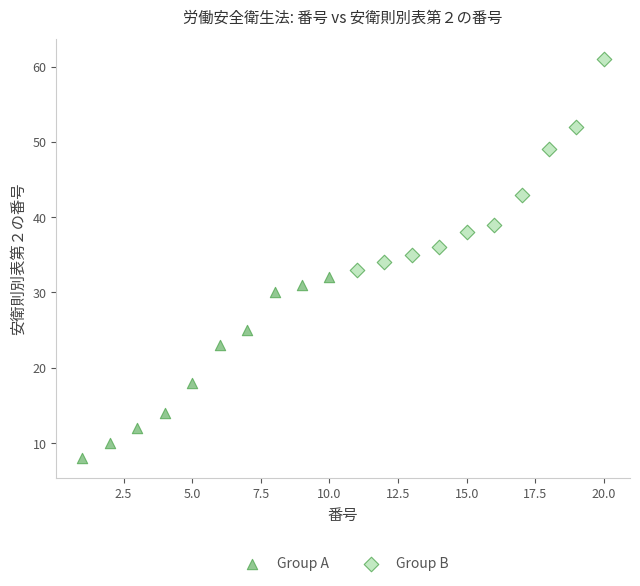

What are all the series names shown in the legend?

Group A, Group B